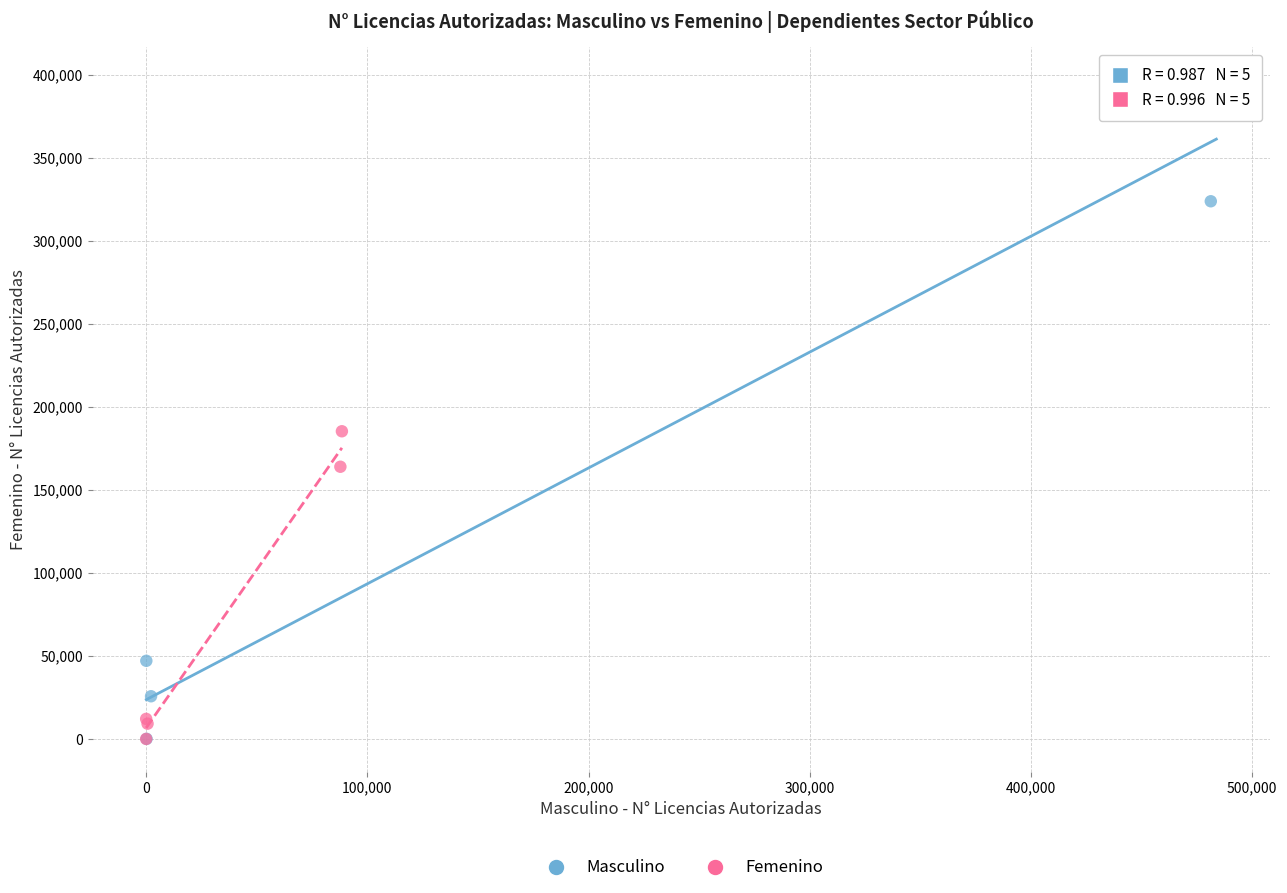

Which series reaches the maximum Y coordinate?

Masculino